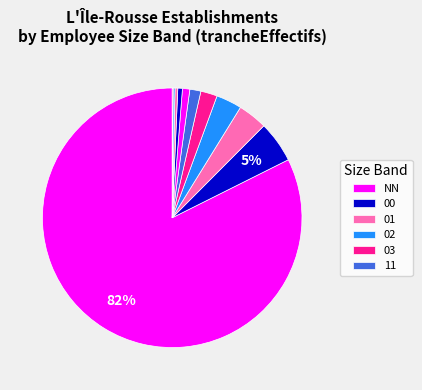

Rank the categories by value from lowest to highest.

32, 31, 22, 21, 12, 11, 03, 02, 01, 00, NN